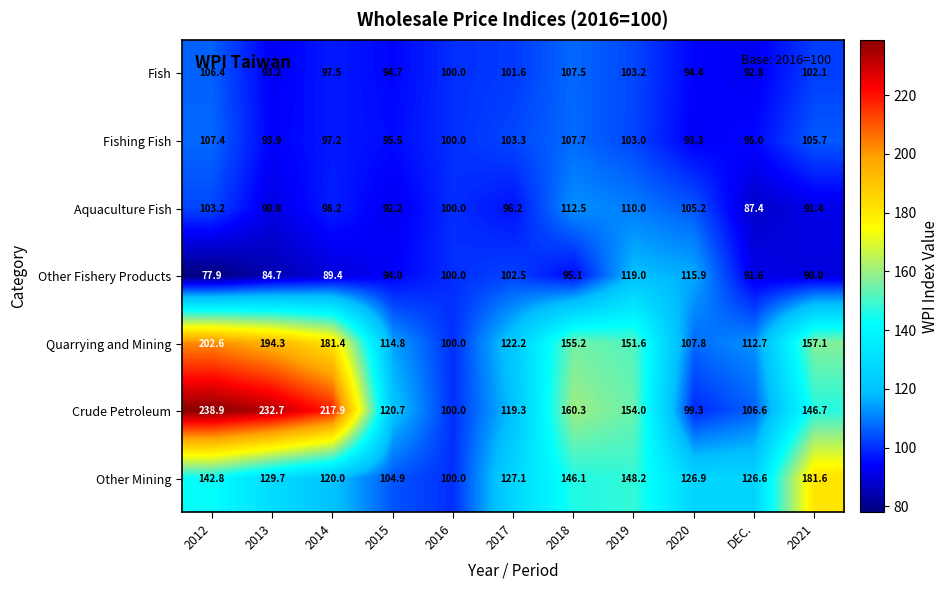

At which category is the sum across all series the highest?

2012